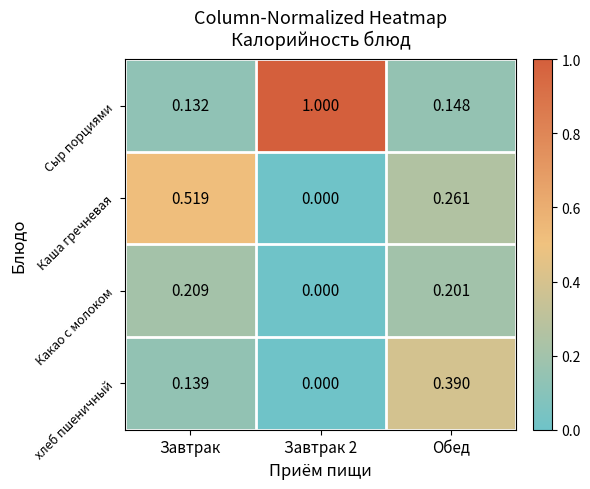

Which series changed the most between Завтрак and Завтрак 2?

Сыр порциями